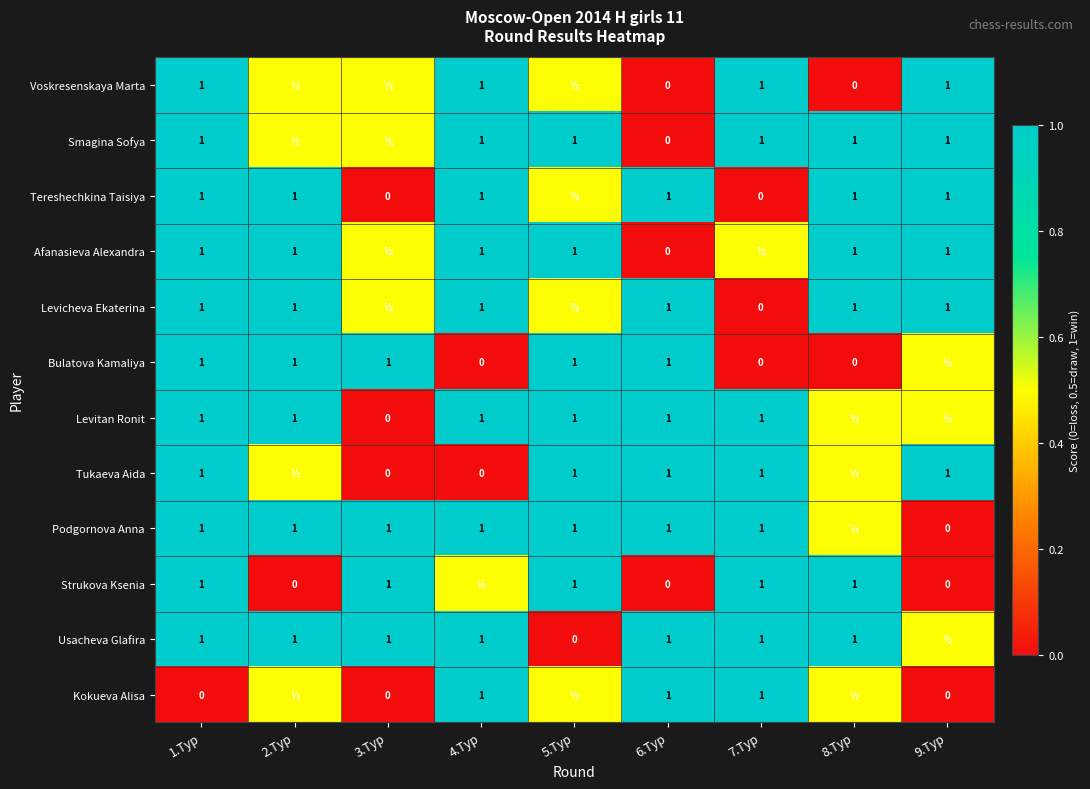

Is the value of Voskresenskaya Marta at 9.Тур greater than the value of Strukova Ksenia at 6.Тур?

Yes